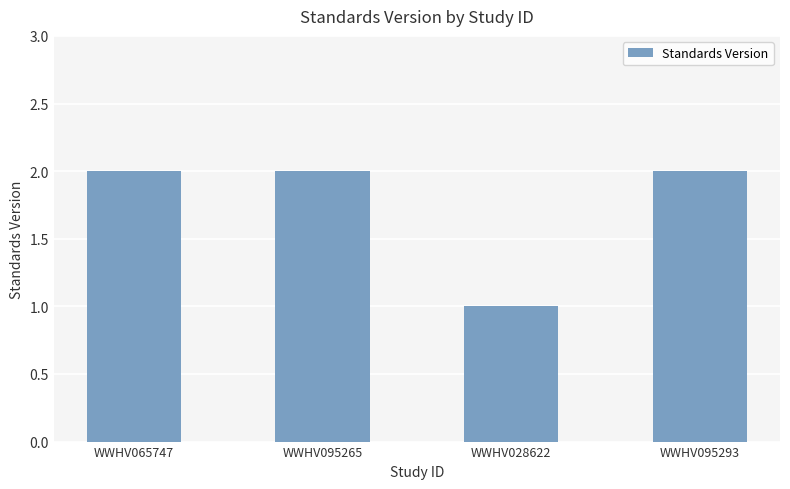

What is the ratio of the value at WWHV028622 to the value at WWHV065747?

0.5